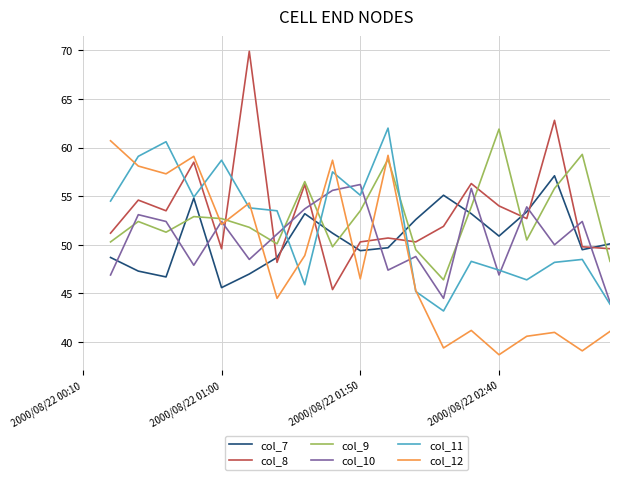

Does the chart display data point markers on the line(s)?

No